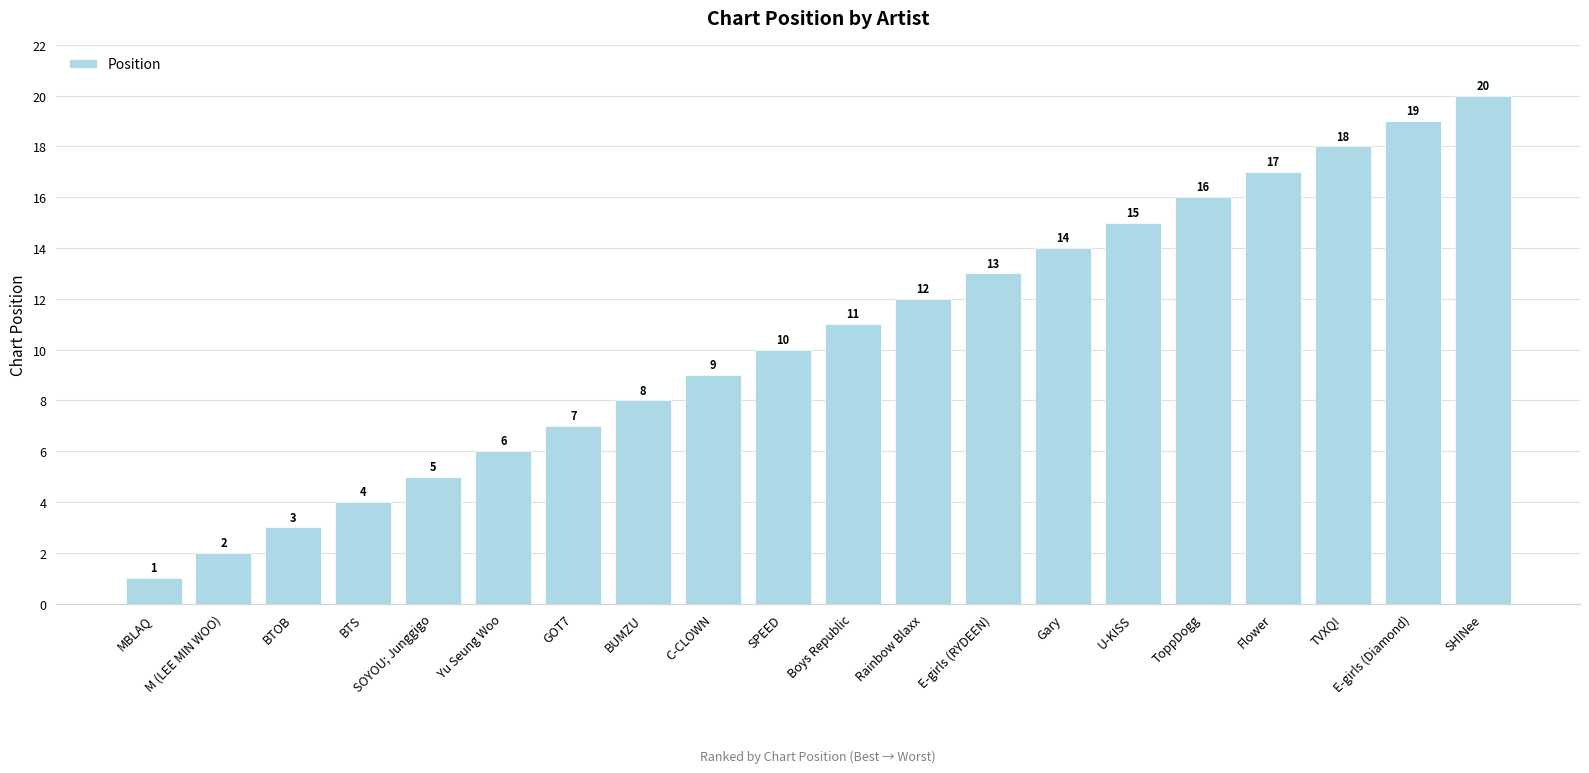

What is the minimum value shown in the chart?

1